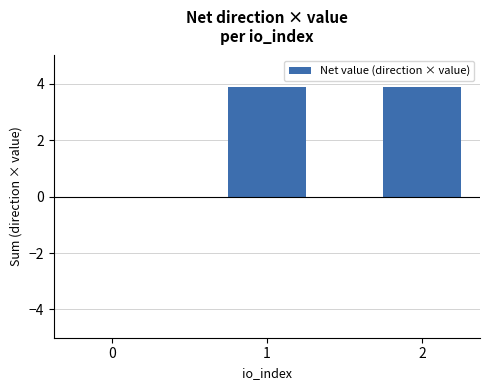

How many values are between 0 and 3?

1